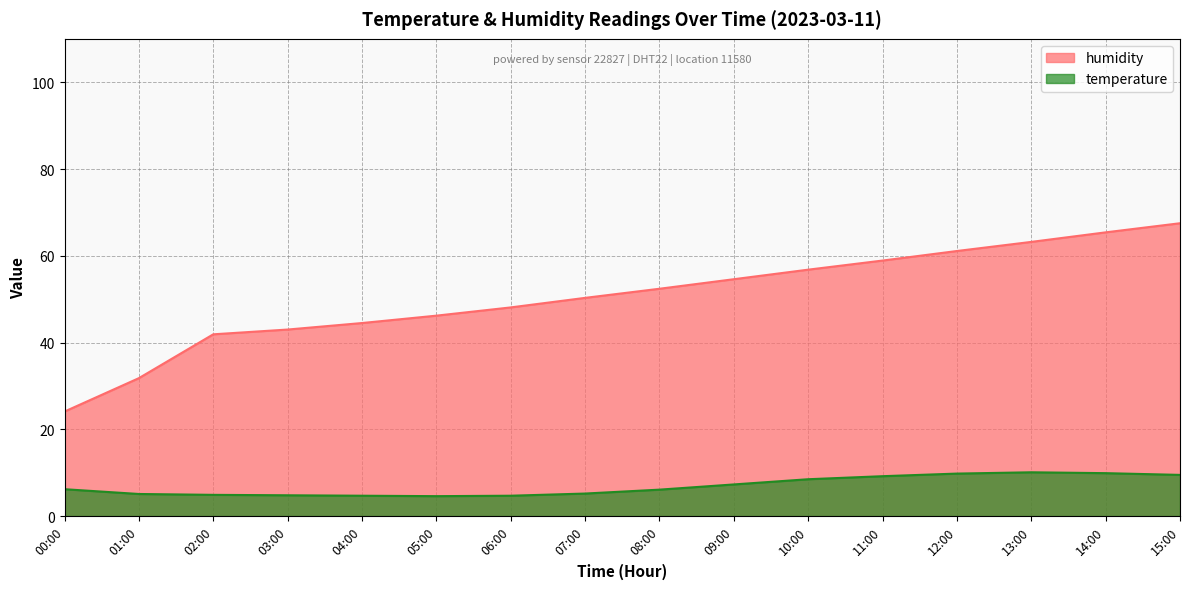

The humidity series shows 113.3 at 15:00. True or false?

False